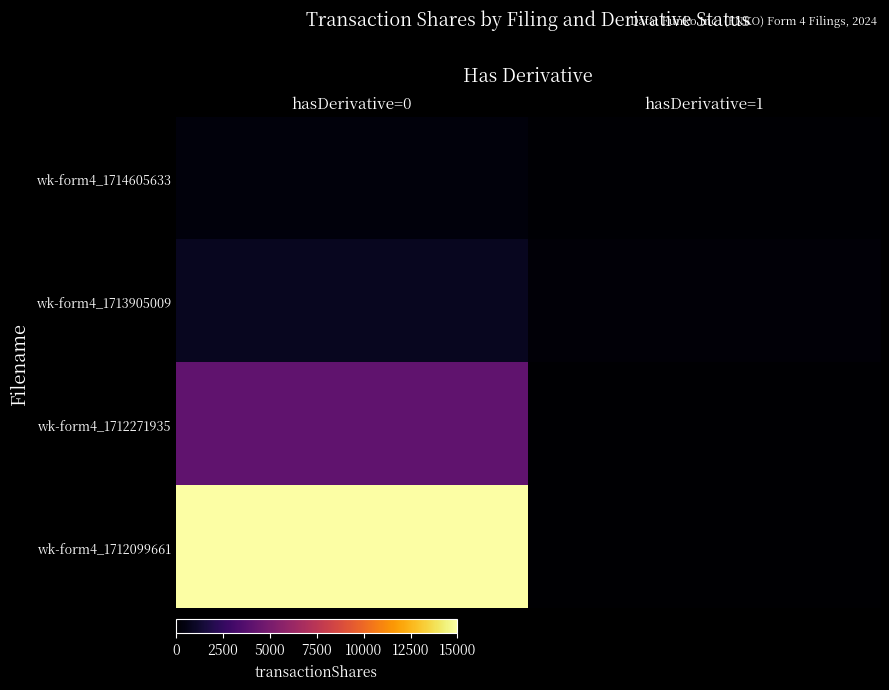

What is the maximum value shown in the chart?

15000